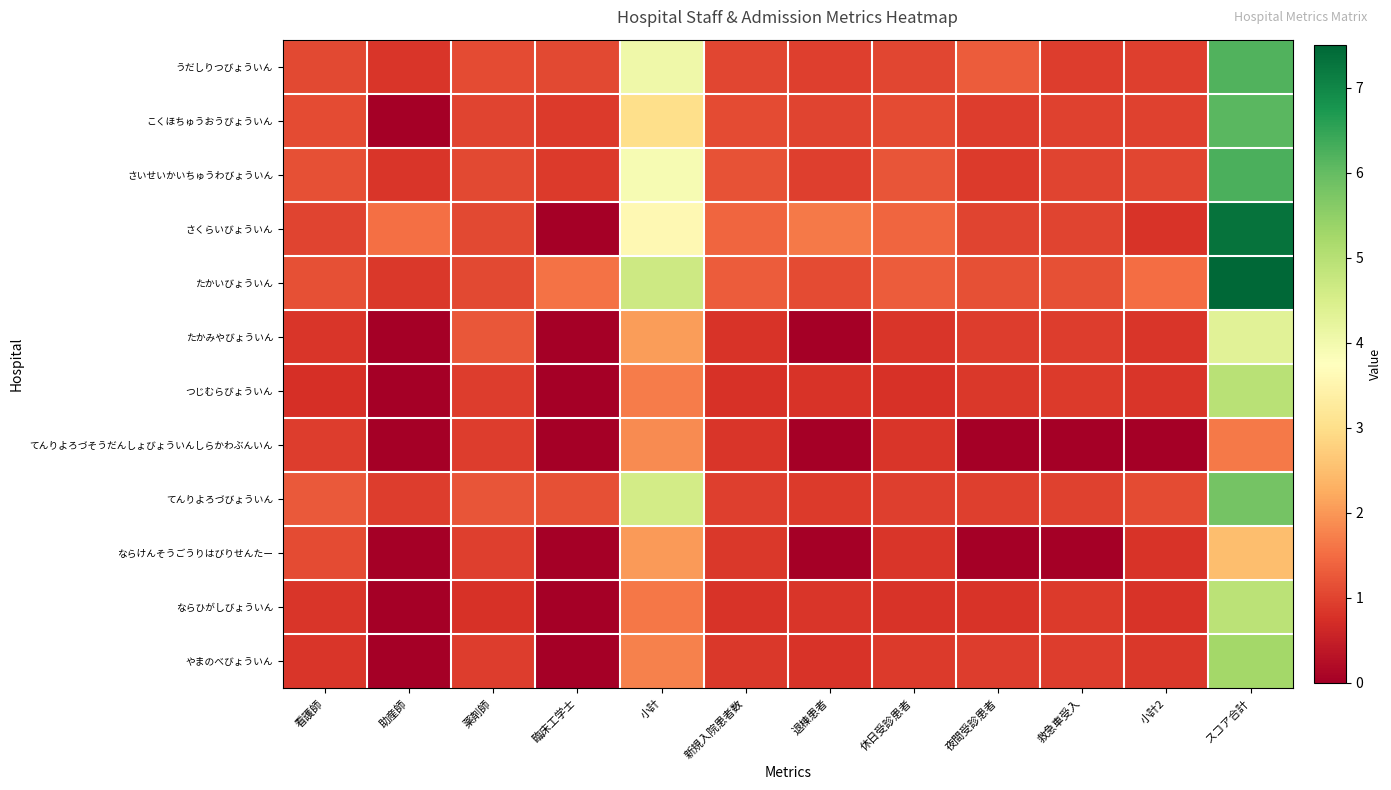

Which series has the widest spread of values?

さくらいびょういん